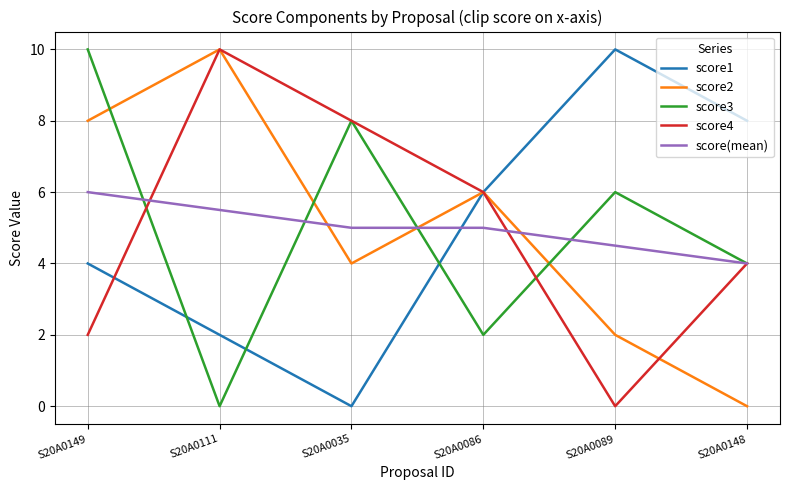

Is the value of score4 at S20A0089 greater than the value of score3 at S20A0089?

No